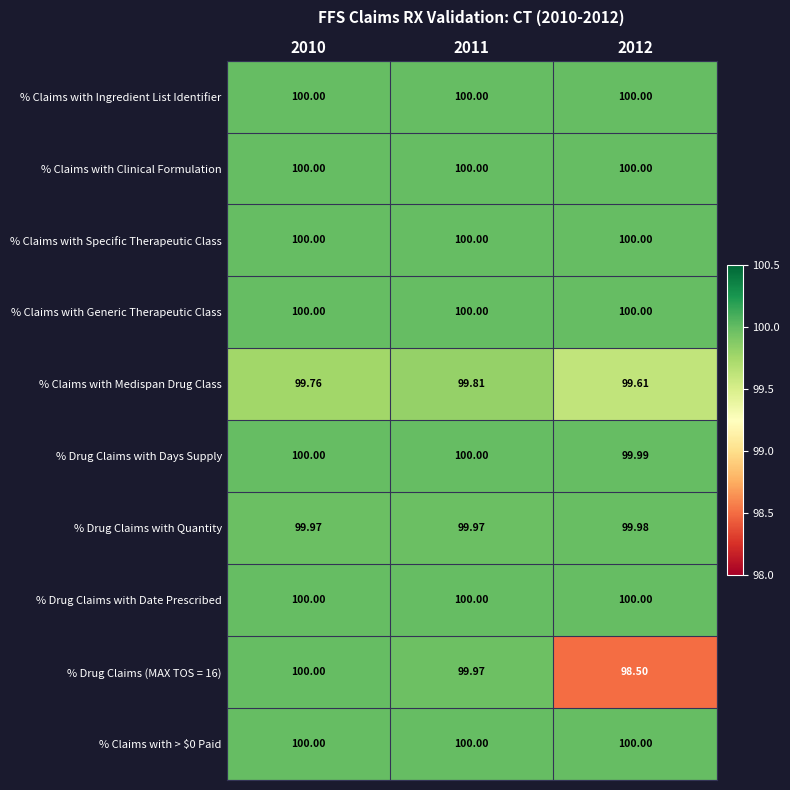

Is the value of % Claims with Medispan Drug Class at 2010 greater than the value of % Claims with Specific Therapeutic Class at 2012?

No